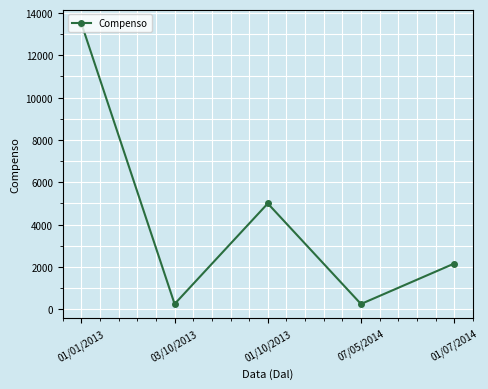

True or false: the data shows 5000 at 01/10/2013.

True